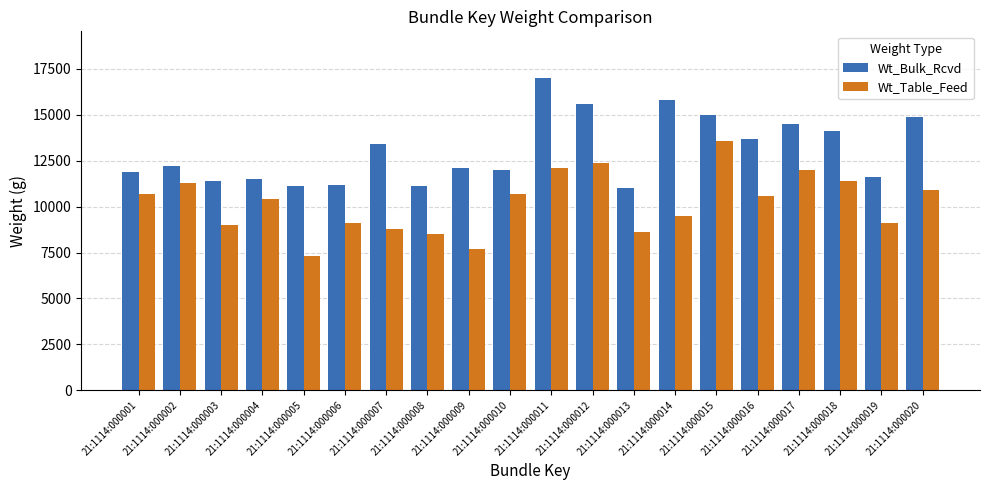

Which series changed the most between 21:1114:000009 and 21:1114:000018?

Wt_Table_Feed